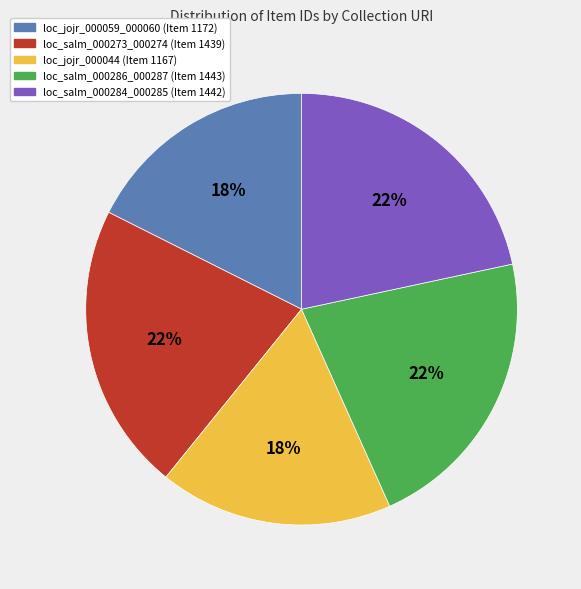

Is there a majority slice in this chart?

No